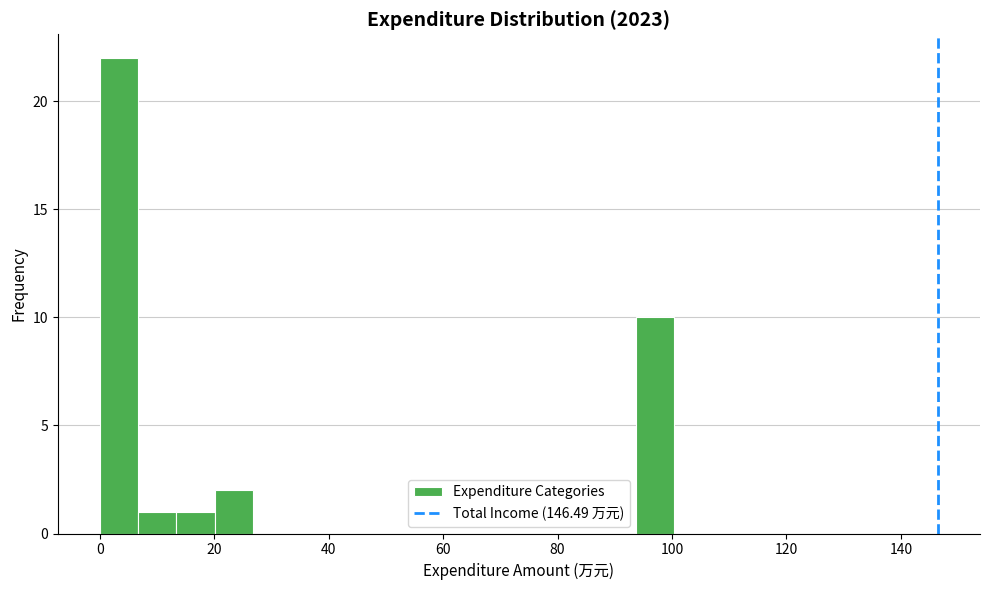

Read against the x-axis, roughly where is the centre of the tallest bar?

4